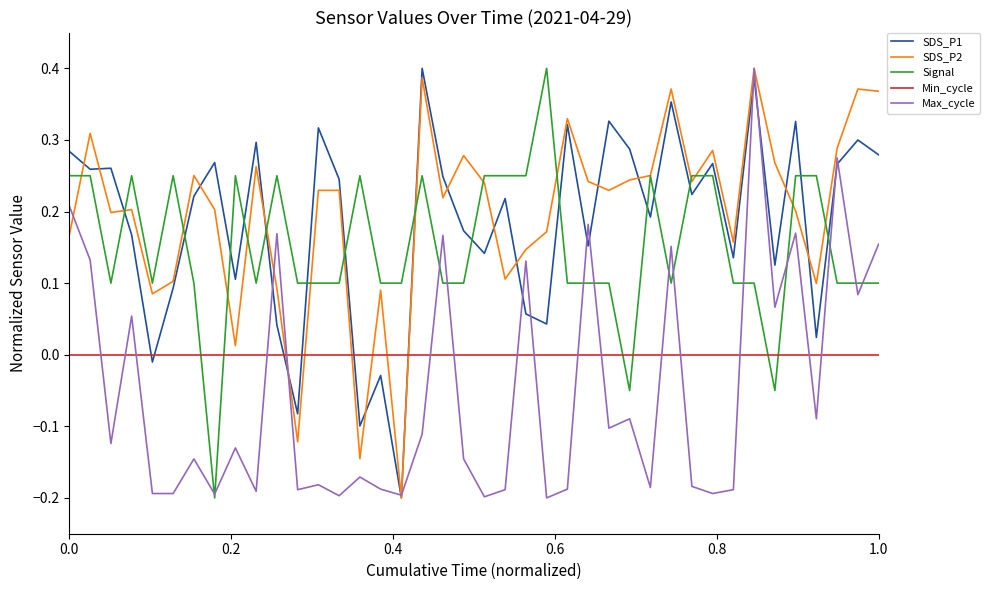

Which series ends up on top after the final intersection of Min_cycle and Max_cycle?

Max_cycle